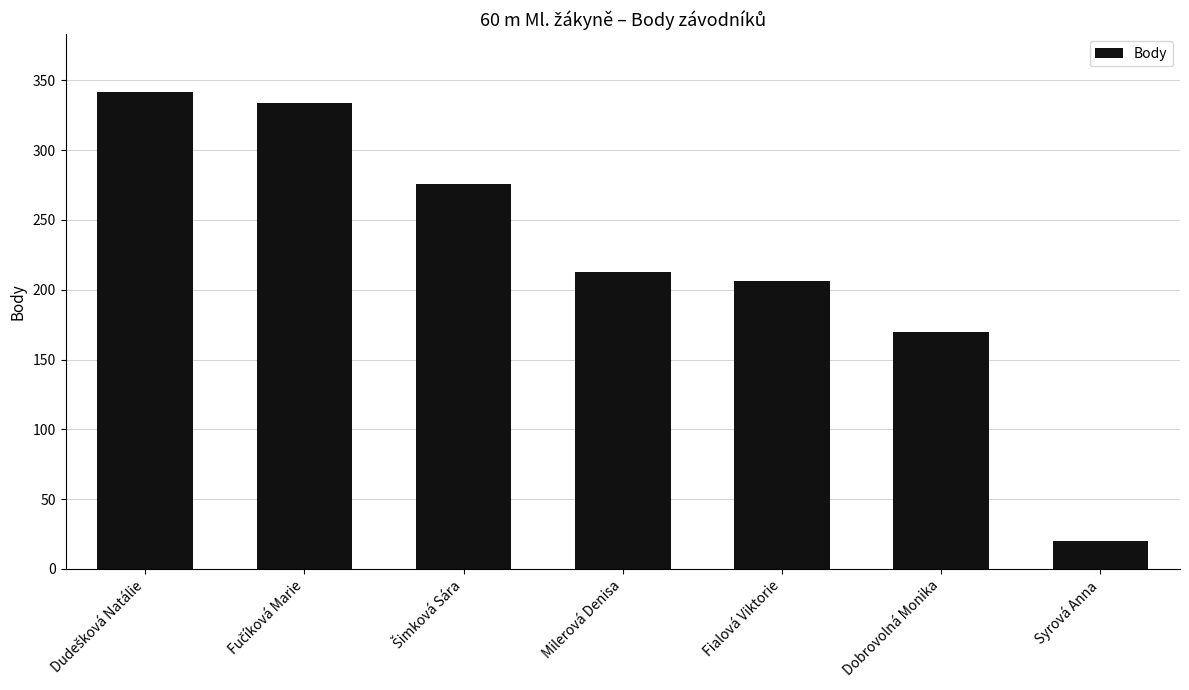

Reading left to right, extract all data points from this chart.

342	334	276	213	206	170	20